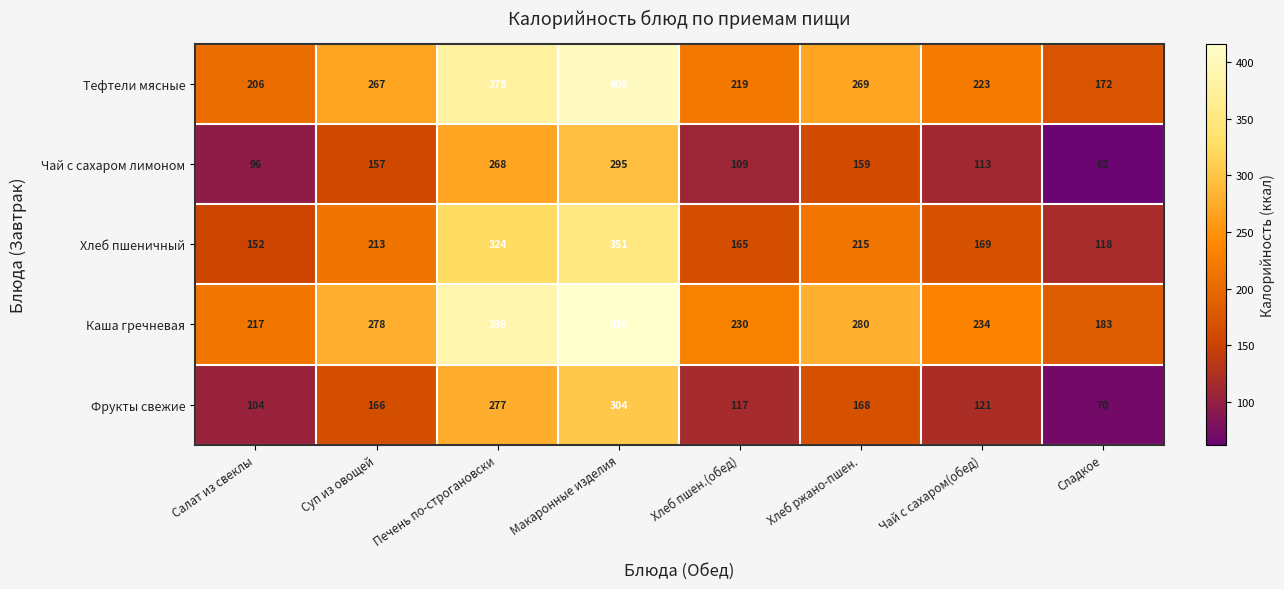

What is the smallest value displayed?

62